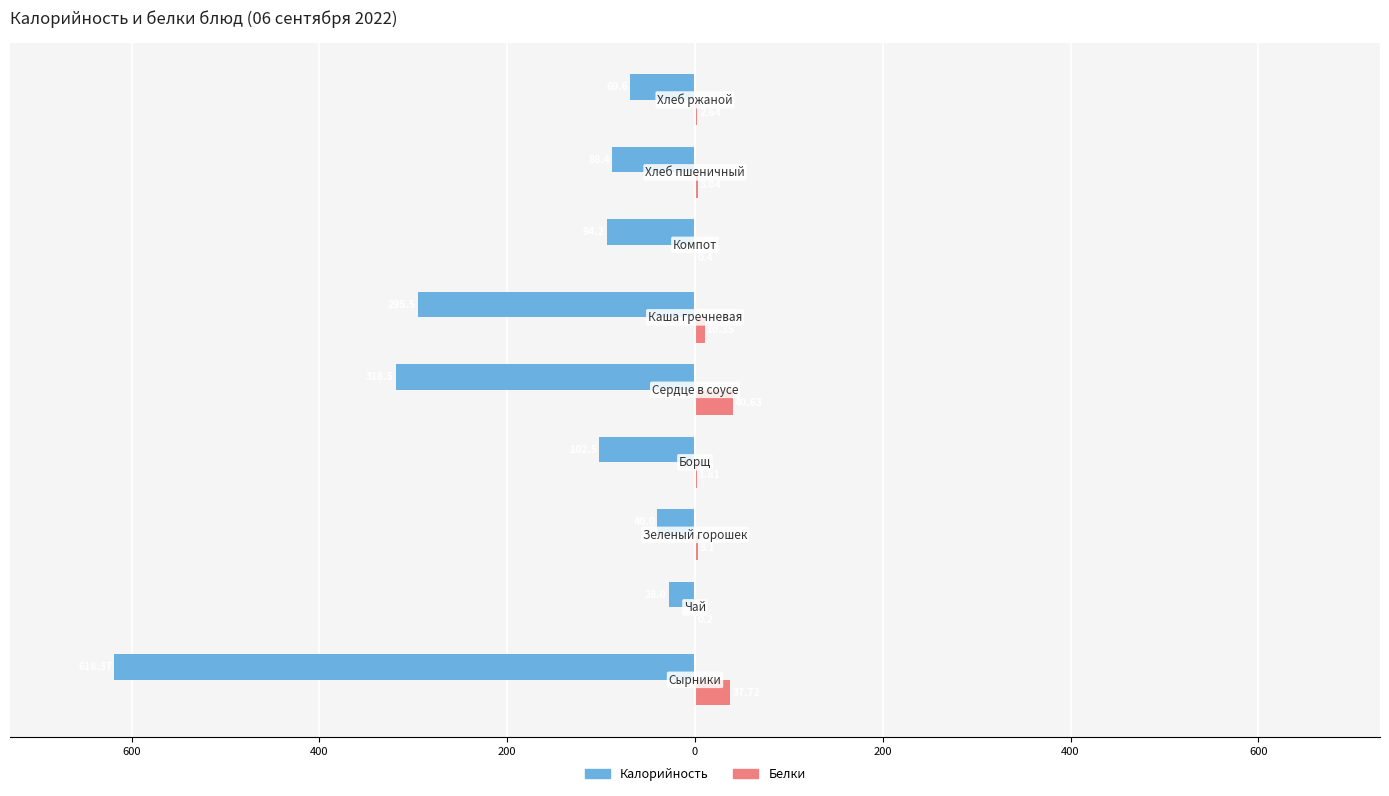

What is the minimum value shown in the chart?

-618.4